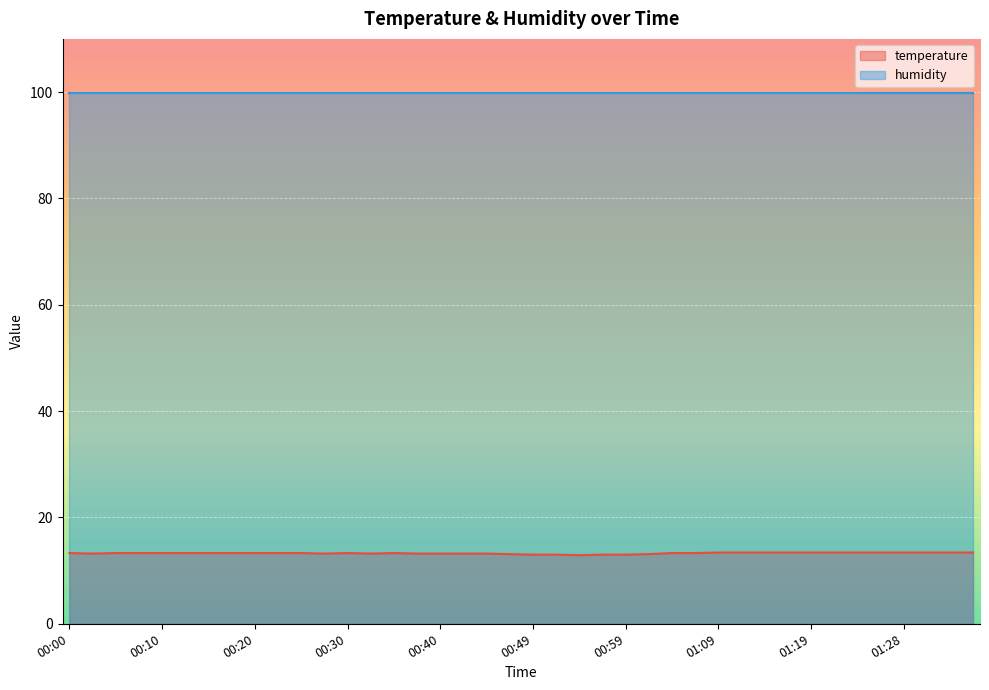

Reading left to right, extract all data points from this chart.

13.3	13.2	13.3	13.3	13.3	13.3	13.3	13.3	13.3	13.3	13.3	13.2	13.3	13.2	13.3	13.2	13.2	13.2	13.2	13.1	13.0	13.0	12.9	13.0	13.0	13.1	13.3	13.3	13.4	13.4	13.4	13.4	13.4	13.4	13.4	13.4	13.4	13.4	13.4	13.4